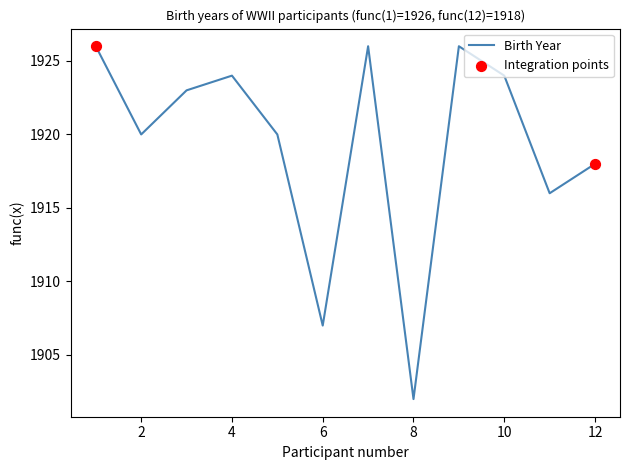

What is the greatest value displayed?

1926